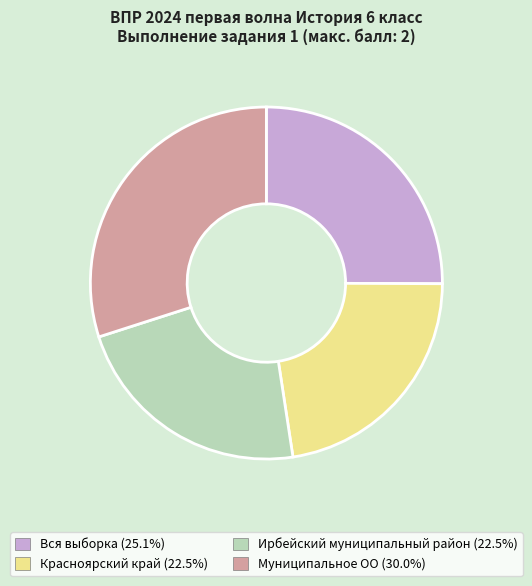

Do Ирбейский муниципальный район (22.5%) and Красноярский край (22.5%) together represent more than half of the pie?

No